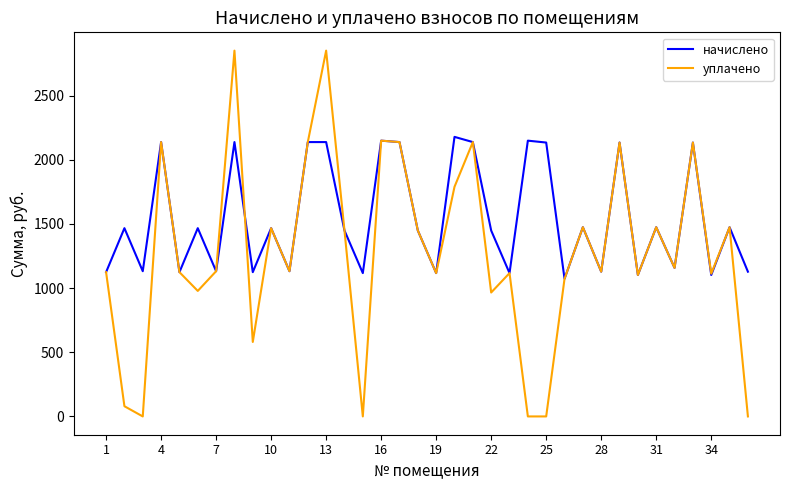

What is the maximum value shown in the chart?

2851.3